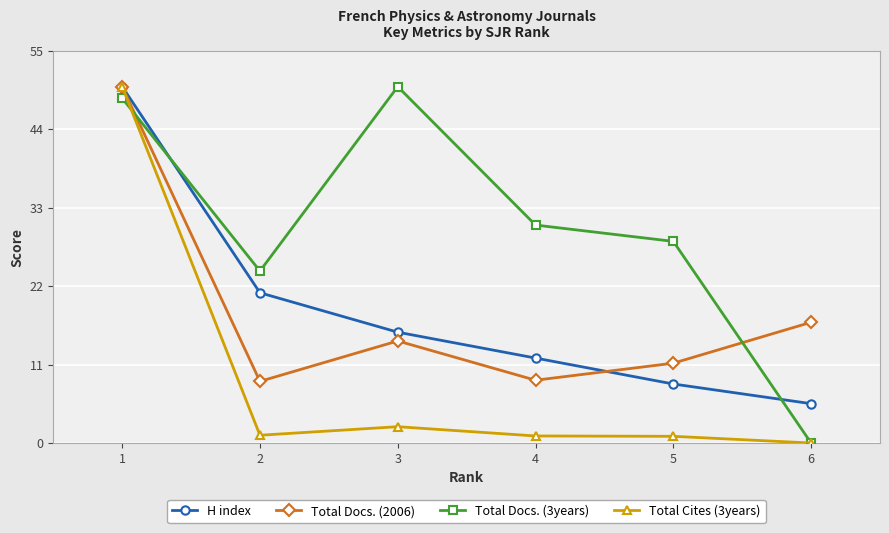

True or false: Total Docs. (2006) and Total Docs. (3years) intersect in this chart.

True